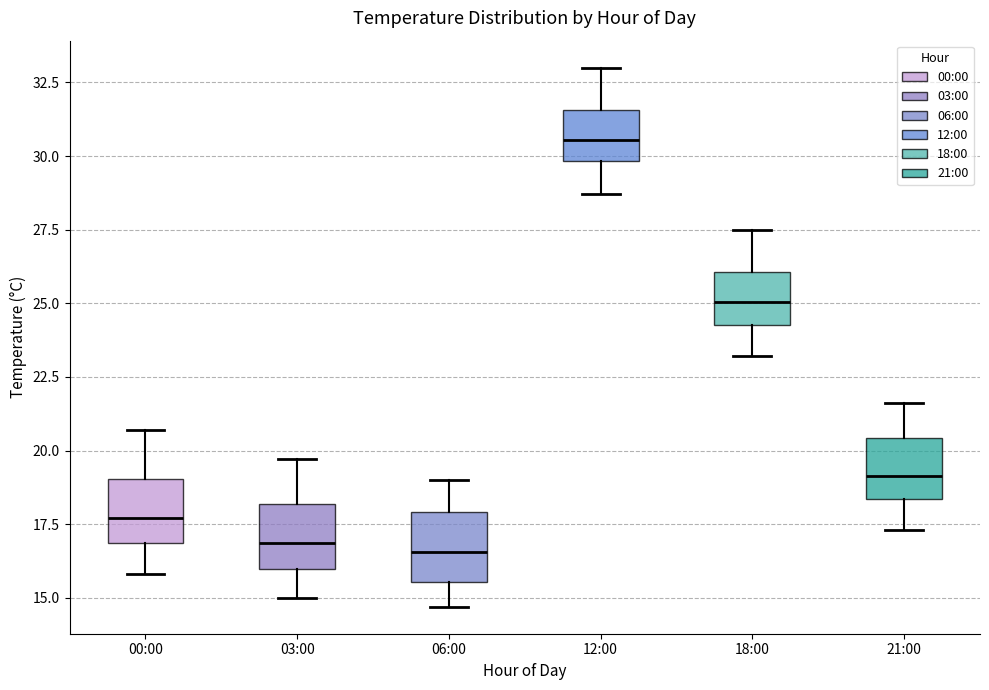

Reading left to right, transcribe this box plot: for each box, give where its median line is, the range the box spans, and where its two whiskers end, as read against the y-axis. The values are not printed on the chart, so give them approximately, as read against the axis.

00:00: median 17.5, box 17.0 to 19.0, whiskers 16.0 to 20.5
03:00: median 17.0, box 16.0 to 18.0, whiskers 15.0 to 19.5
06:00: median 16.5, box 15.5 to 18.0, whiskers 14.5 to 19.0
12:00: median 30.5, box 30.0 to 31.5, whiskers 28.5 to 33.0
18:00: median 25.0, box 24.5 to 26.0, whiskers 23.0 to 27.5
21:00: median 19.0, box 18.5 to 20.5, whiskers 17.5 to 21.5